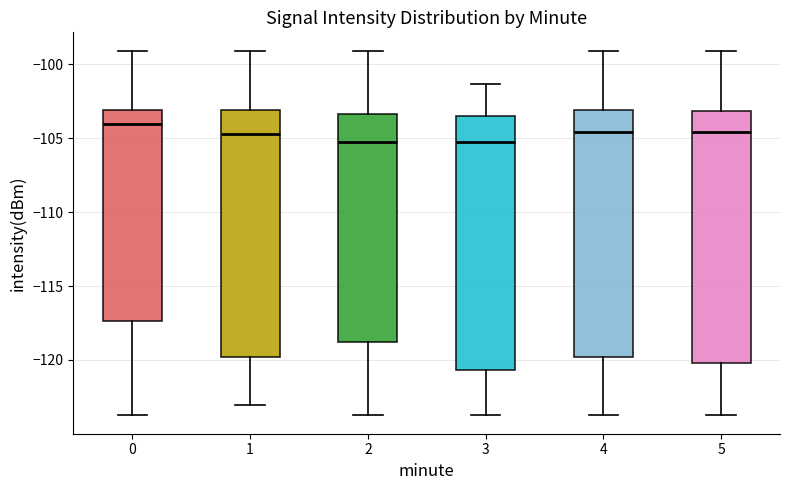

Reading left to right, transcribe this box plot: for each box, give where its median line is, the range the box spans, and where its two whiskers end, as read against the y-axis. The values are not printed on the chart, so give them approximately, as read against the axis.

0: median -104.0, box -117.5 to -103.0, whiskers -124.0 to -99.0
1: median -104.5, box -120.0 to -103.0, whiskers -123.0 to -99.0
2: median -105.5, box -119.0 to -103.5, whiskers -124.0 to -99.0
3: median -105.5, box -120.5 to -103.5, whiskers -124.0 to -101.5
4: median -104.5, box -120.0 to -103.0, whiskers -124.0 to -99.0
5: median -104.5, box -120.0 to -103.0, whiskers -124.0 to -99.0